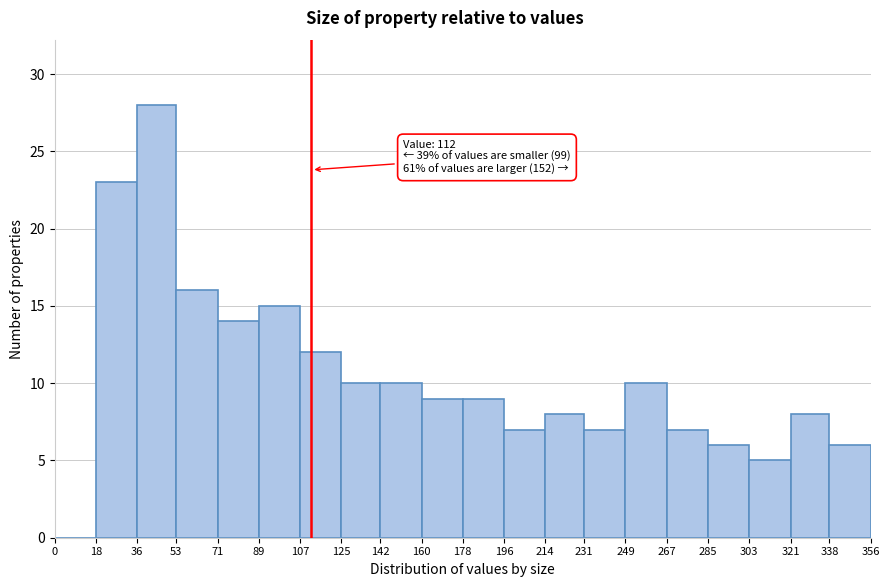

Over which range of the x-axis is the bar tallest?

36 to 53